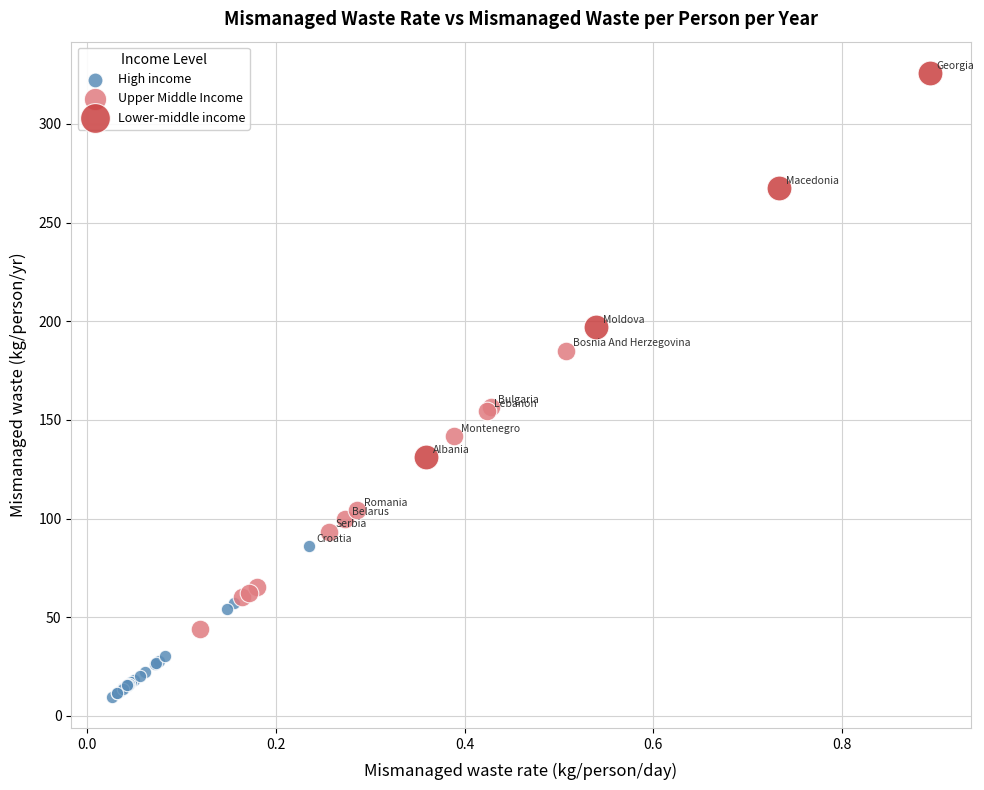

Which series has the largest Y range (max minus min)?

Lower-middle income